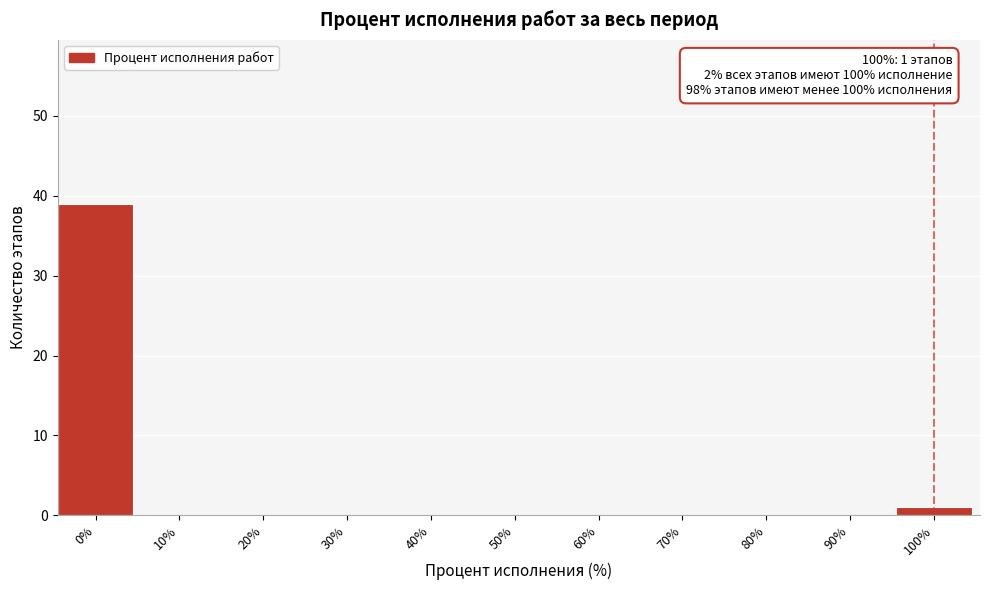

Reading left to right, list all the values displayed in this chart.

0%=39	10%=0	20%=0	30%=0	40%=0	50%=0	60%=0	70%=0	80%=0	90%=0	100%=1